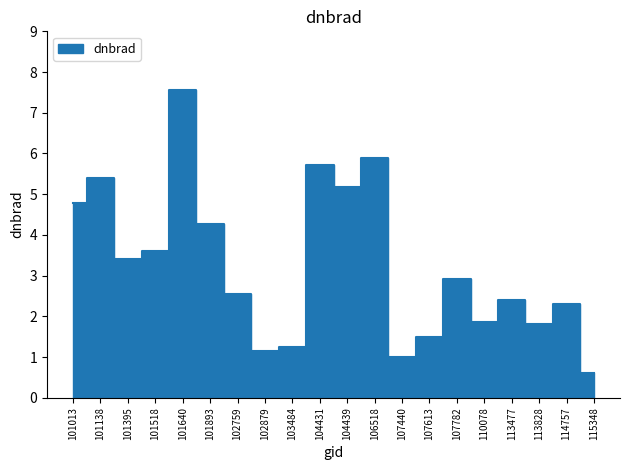

What is the difference between the maximum and minimum values?

6.9